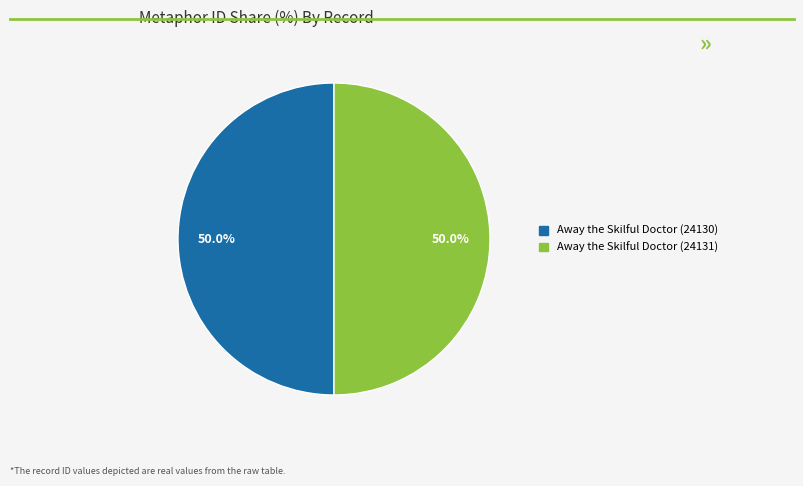

Approximately how many times larger is the value at Away the Skilful Doctor (24131) compared to Away the Skilful Doctor (24130)?

1.0